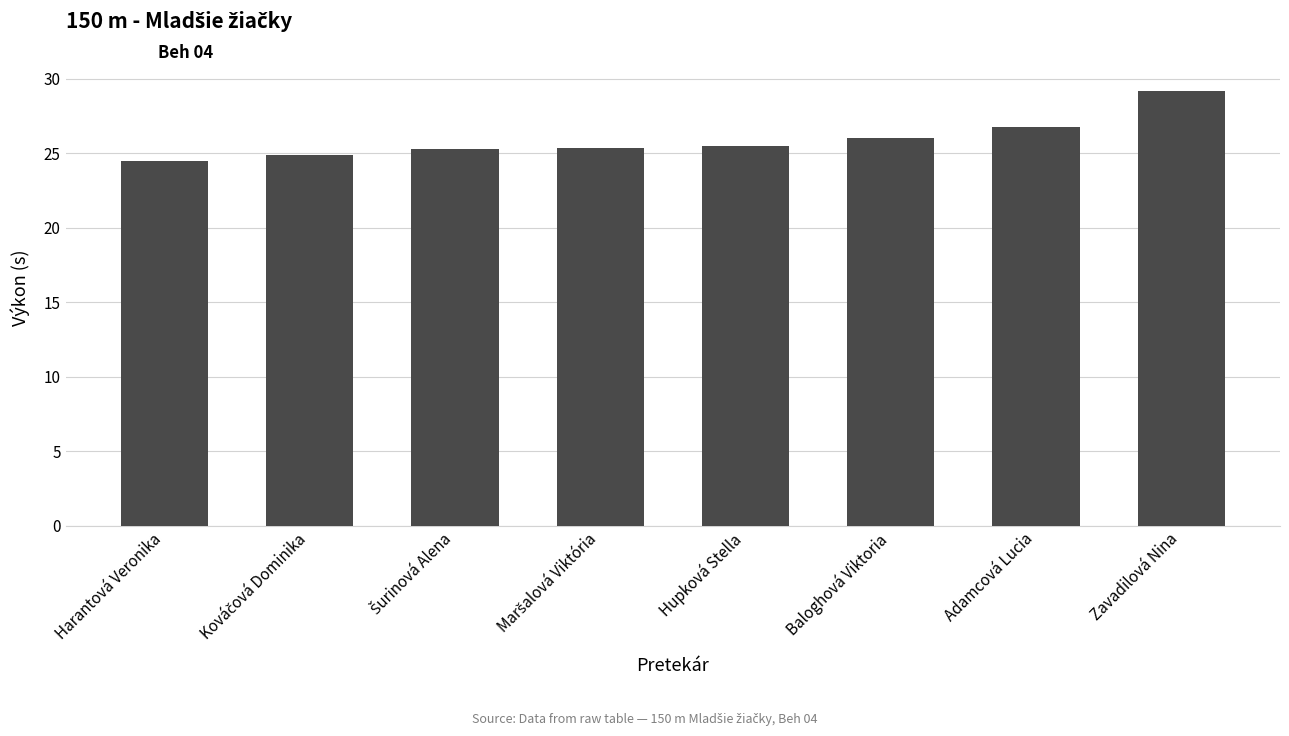

What position from the right is Zavadilová Nina?

1